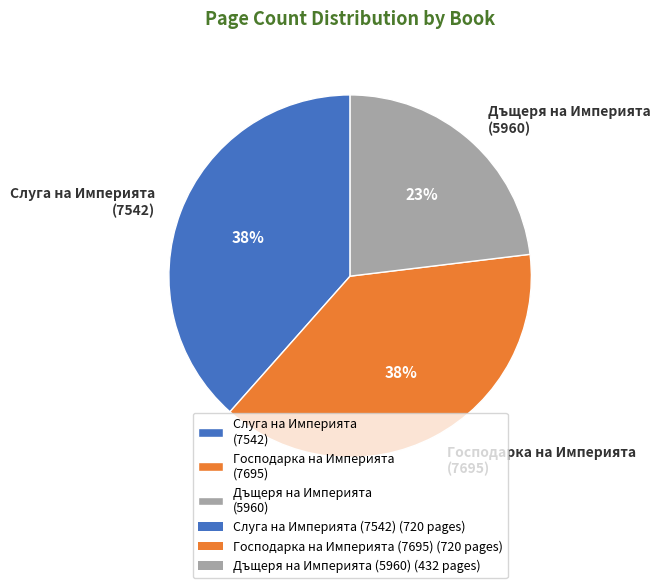

Which category has the smallest portion of the pie?

Дъщеря на Империята (5960)